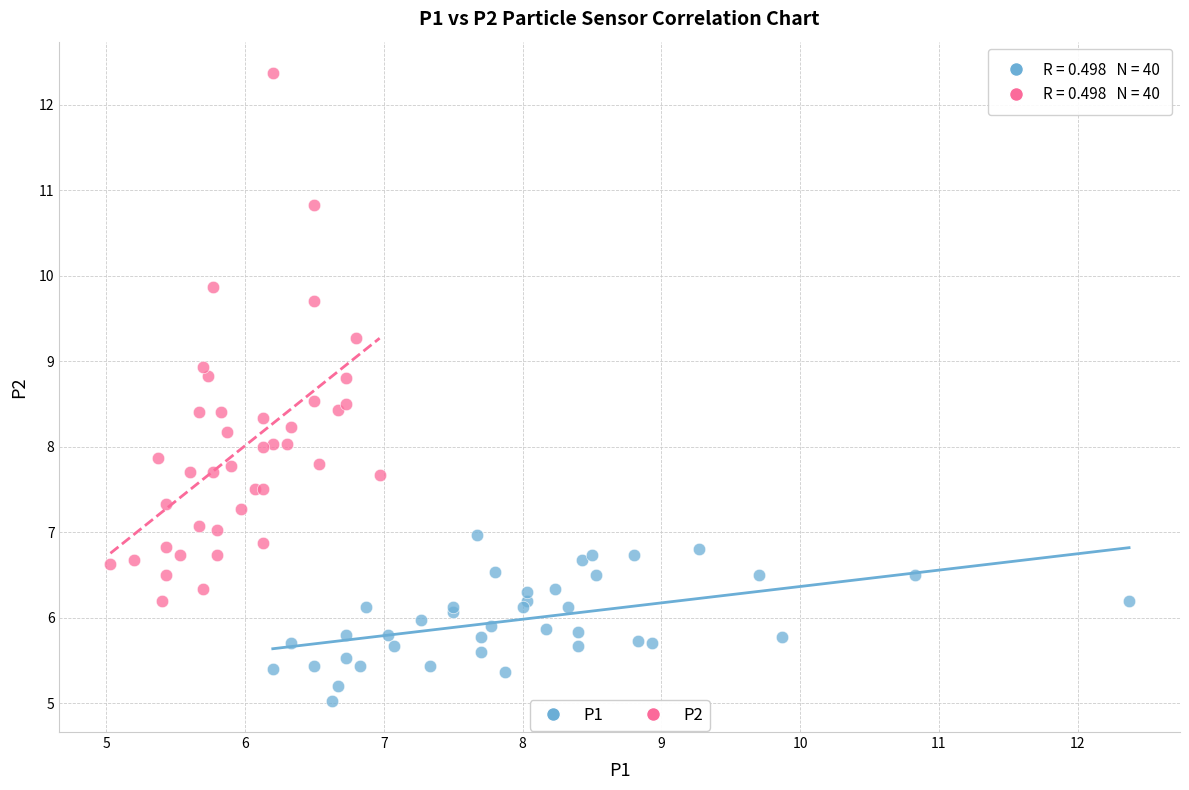

What are all the series names shown in the legend?

P1, P2